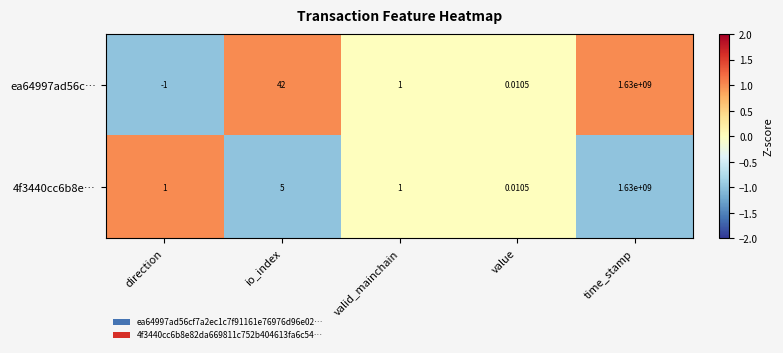

Is the value of 4f3440cc6b8e… at valid_mainchain greater than the value of ea64997ad56c… at value?

Yes